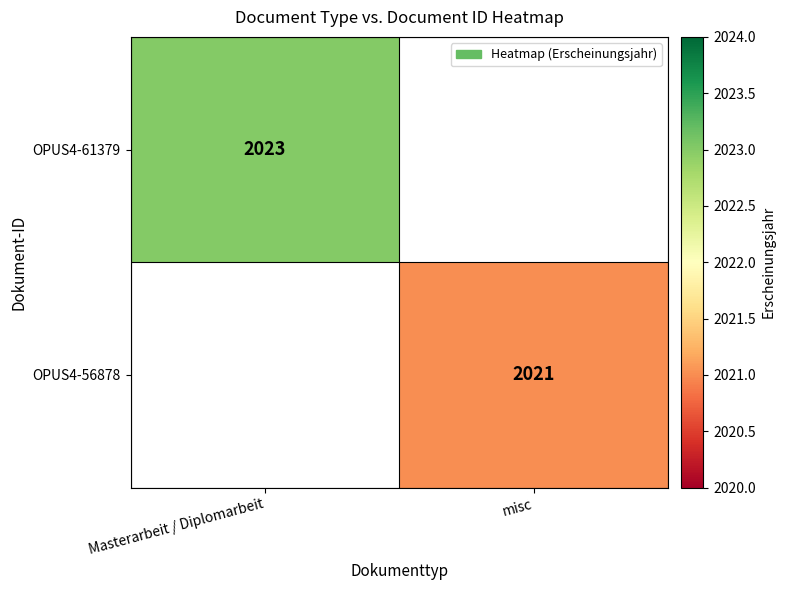

How many series are shown in this chart?

2